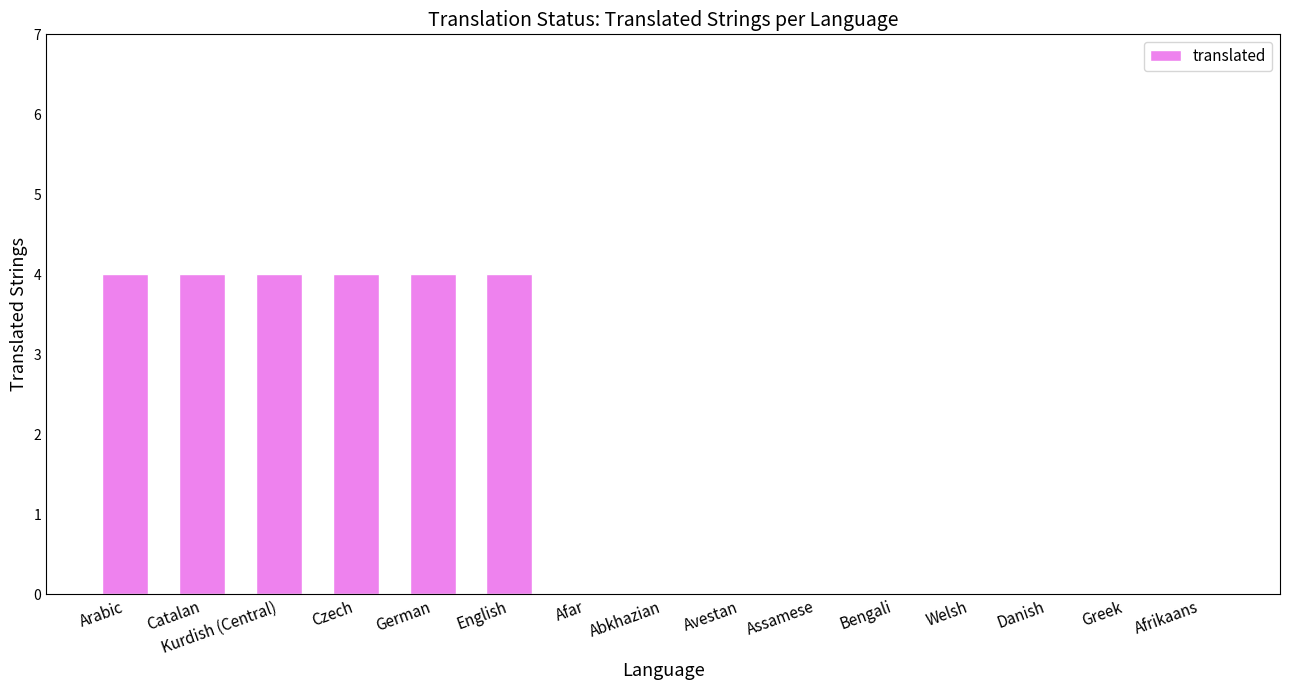

Which has a higher value, Danish or Arabic?

Arabic